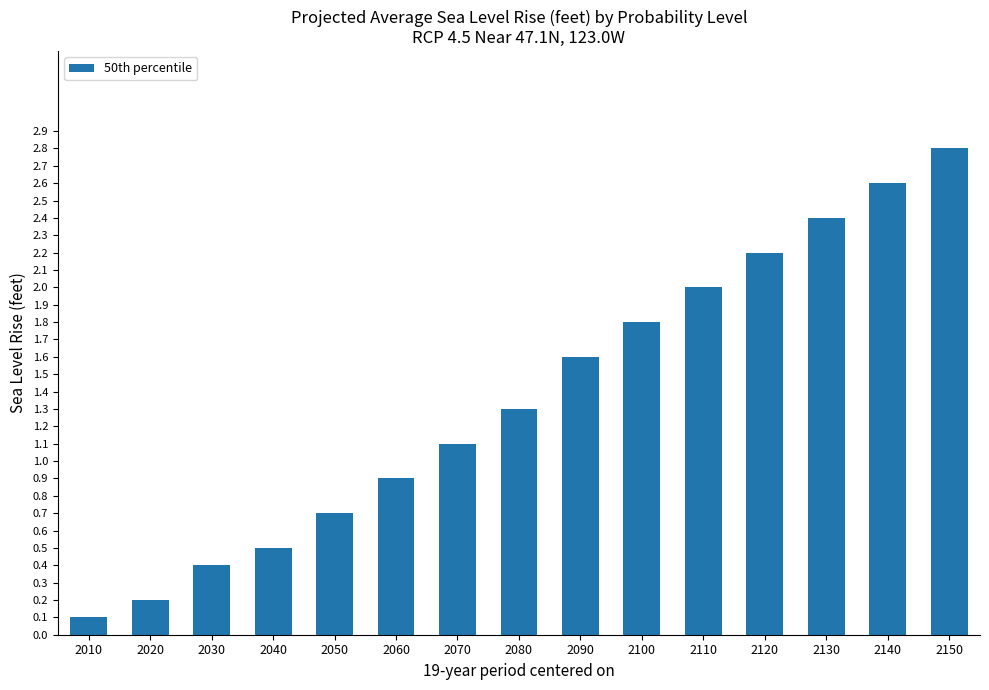

Reading left to right, transcribe all the data shown in this chart.

2010=0.1	2020=0.2	2030=0.4	2040=0.5	2050=0.7	2060=0.9	2070=1.1	2080=1.3	2090=1.6	2100=1.8	2110=2.0	2120=2.2	2130=2.4	2140=2.6	2150=2.8